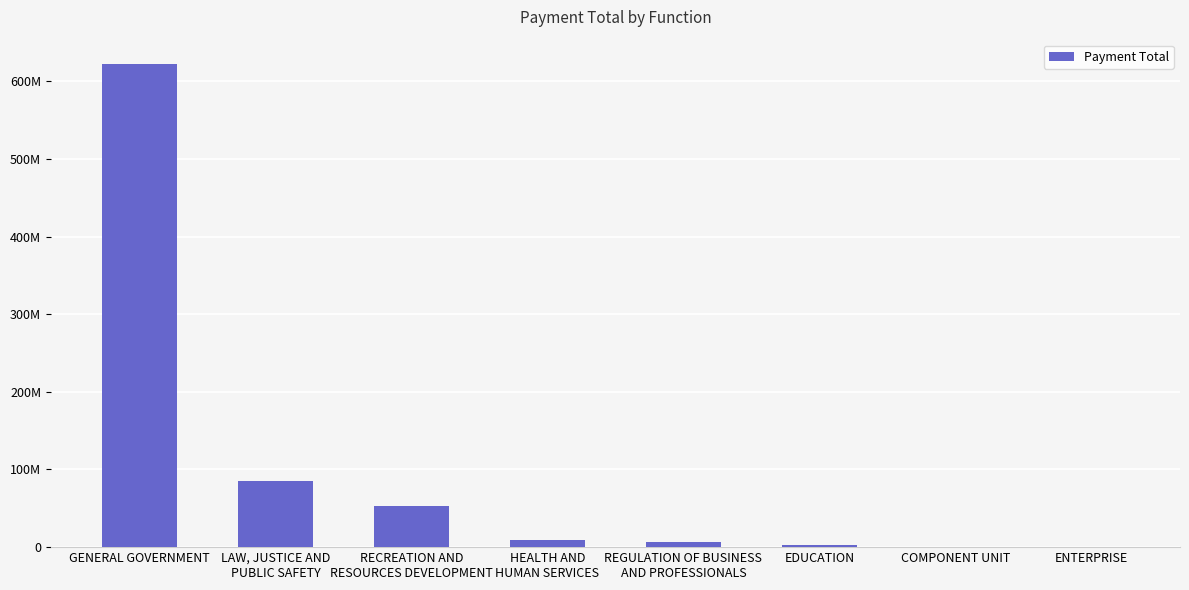

Count the number of values greater than 8705619.

4